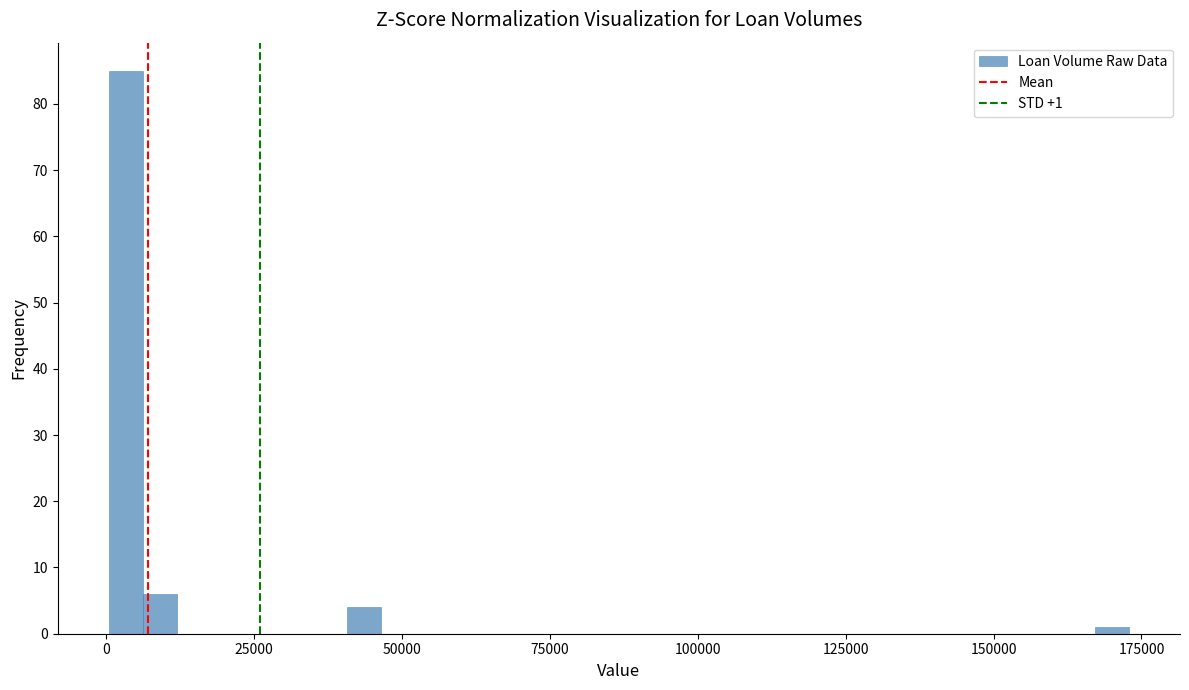

Read against the x-axis, roughly where is the centre of the tallest bar?

5000